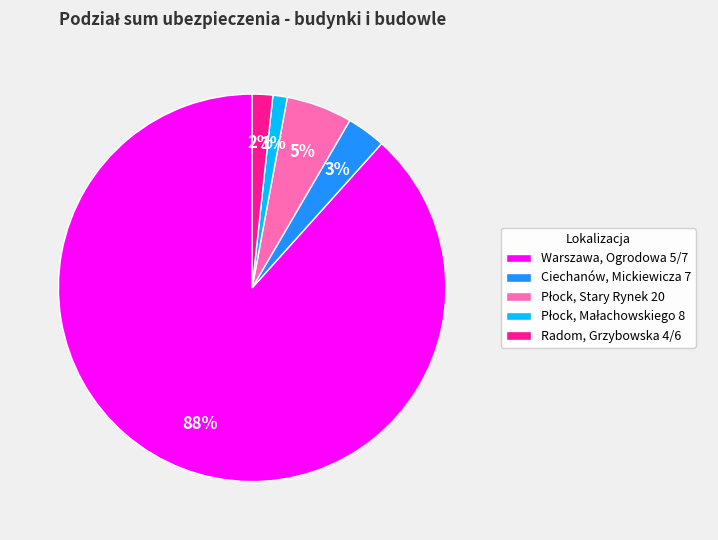

Which slice is the largest?

Warszawa, Ogrodowa 5/7